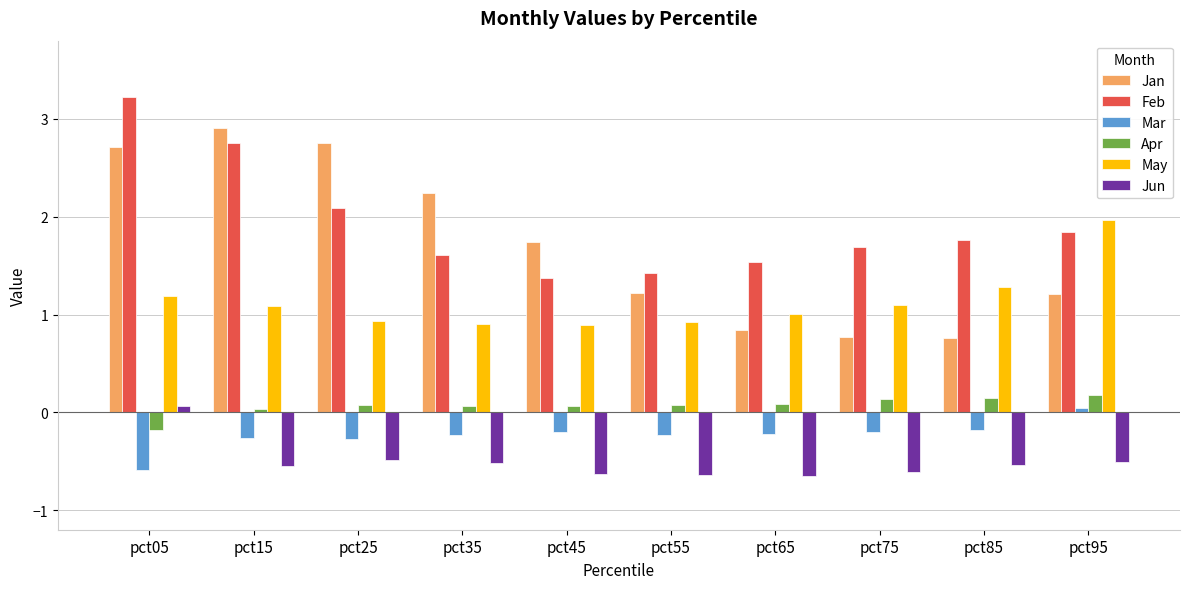

What is the total value across all series at pct75?

2.9